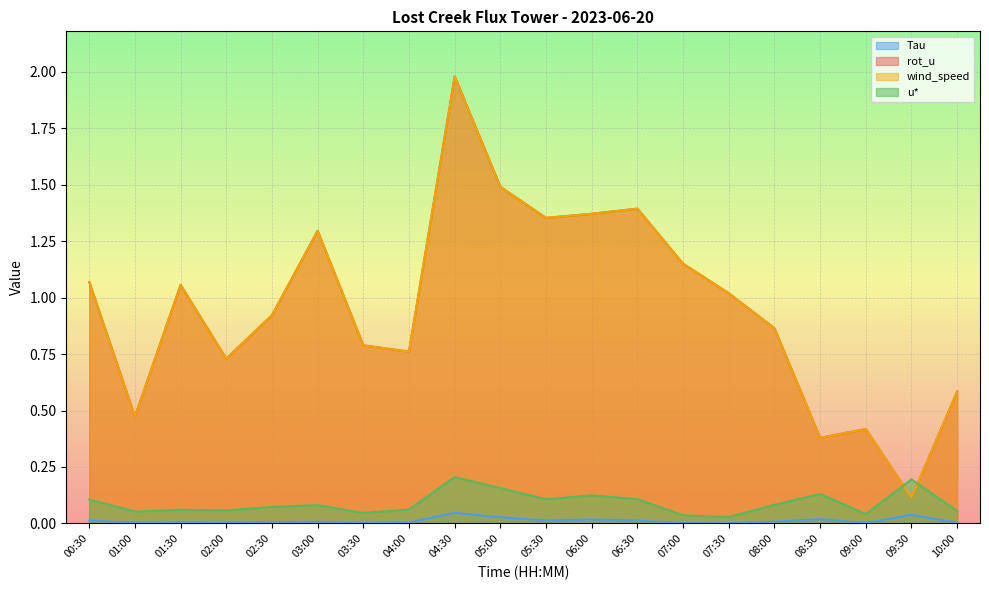

Which series ends up on top after the final intersection of u* and wind_speed?

wind_speed